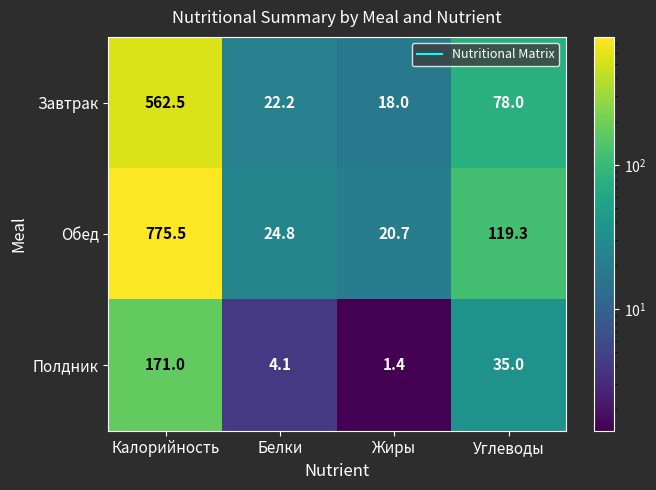

What is the sum of the Обед values at Углеводы and Калорийность?

894.8